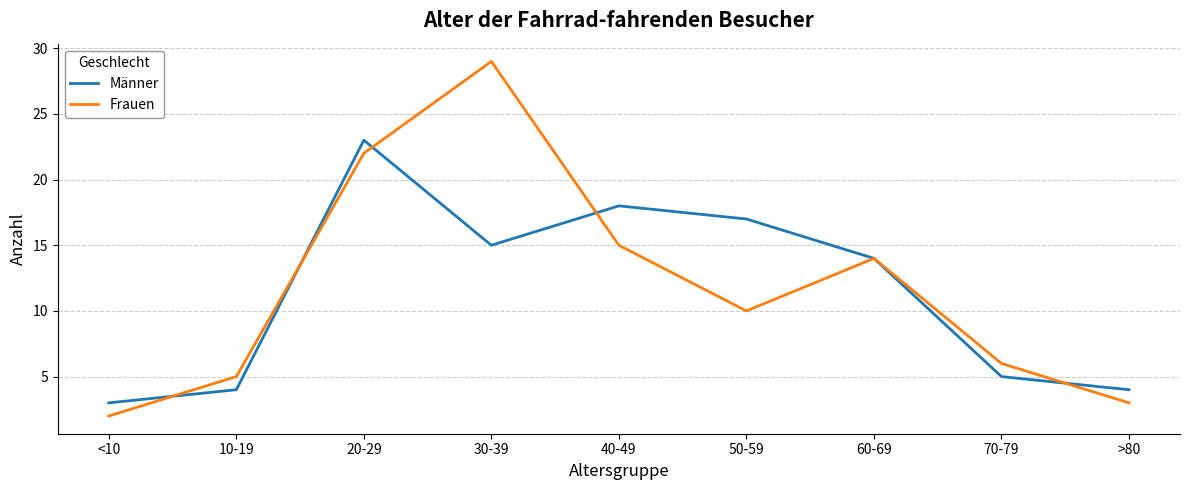

Which category has the highest value across all series?

30-39